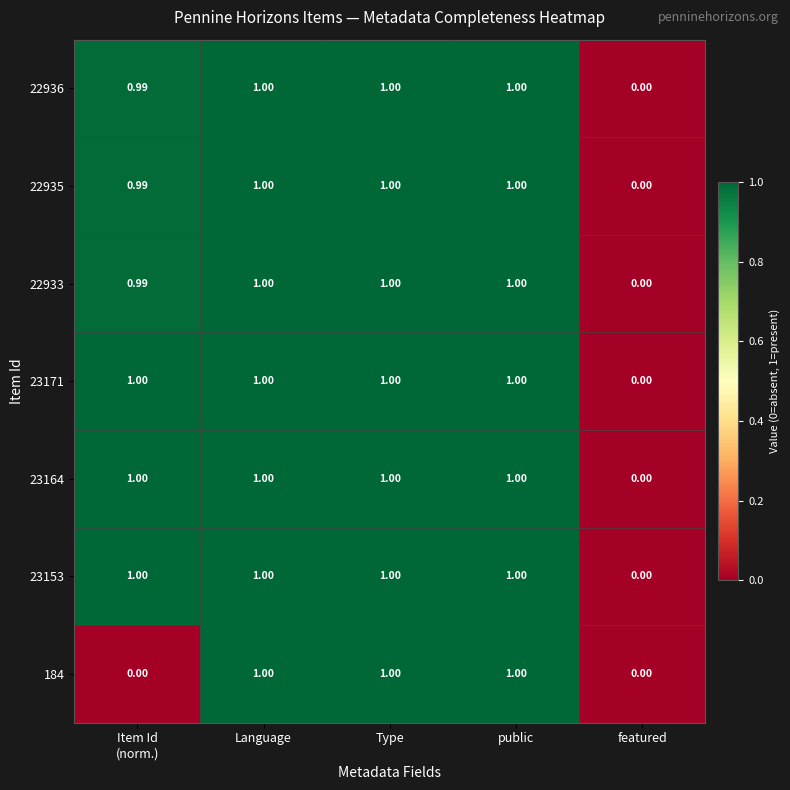

Which category has the lowest value in the 22933 series?

featured